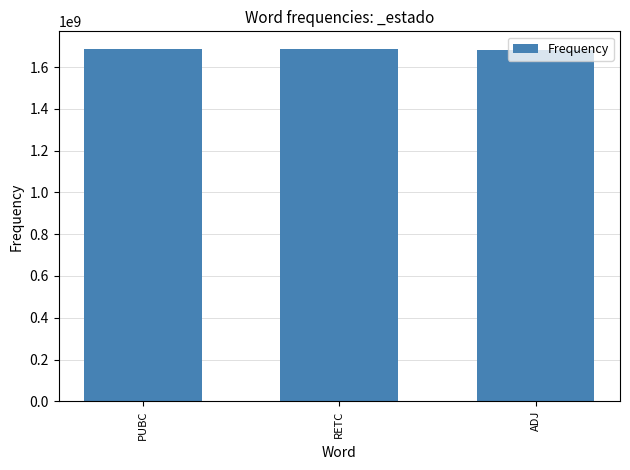

What value does the data have at ADJ?

1683296185